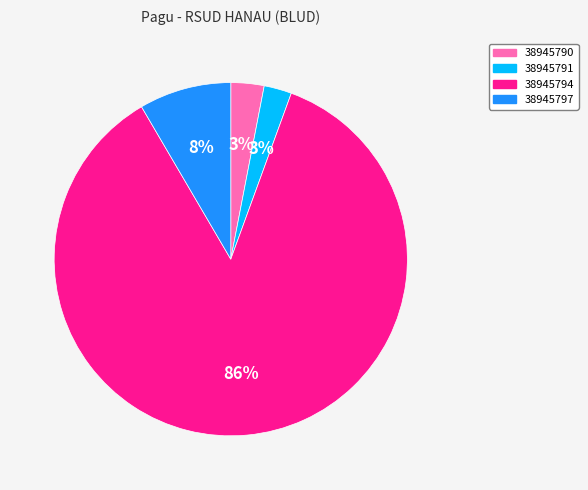

Is the sum of 38945791 and 38945790 greater than half?

No